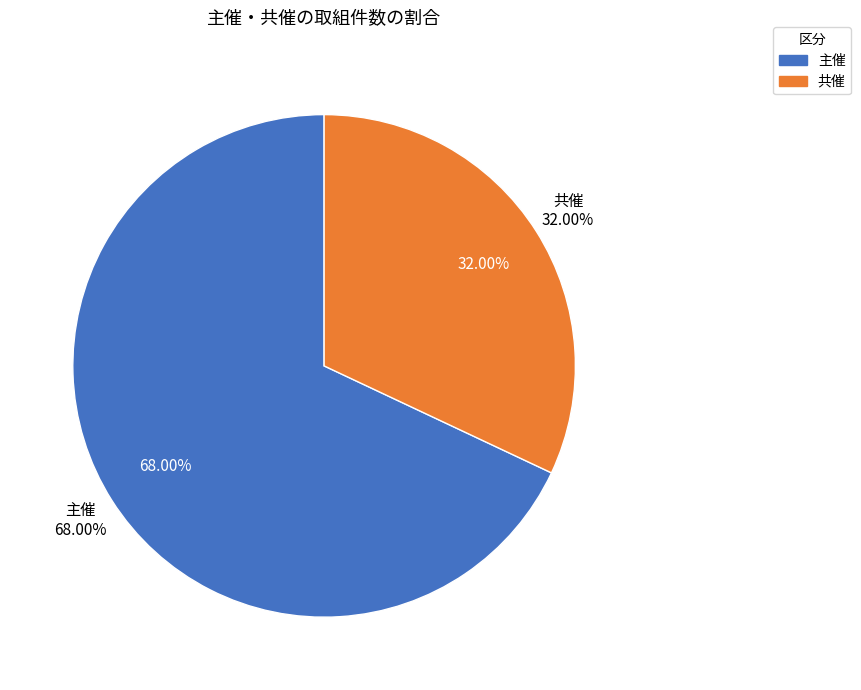

How many segments does this pie chart have?

2